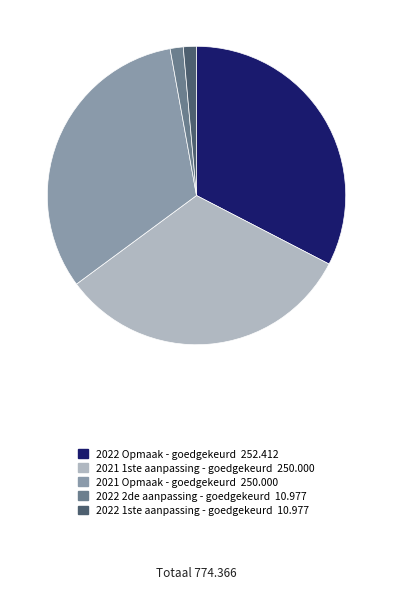

Is it true that 2022 1ste aanpassing - goedgekeurd is 14% of the pie?

False